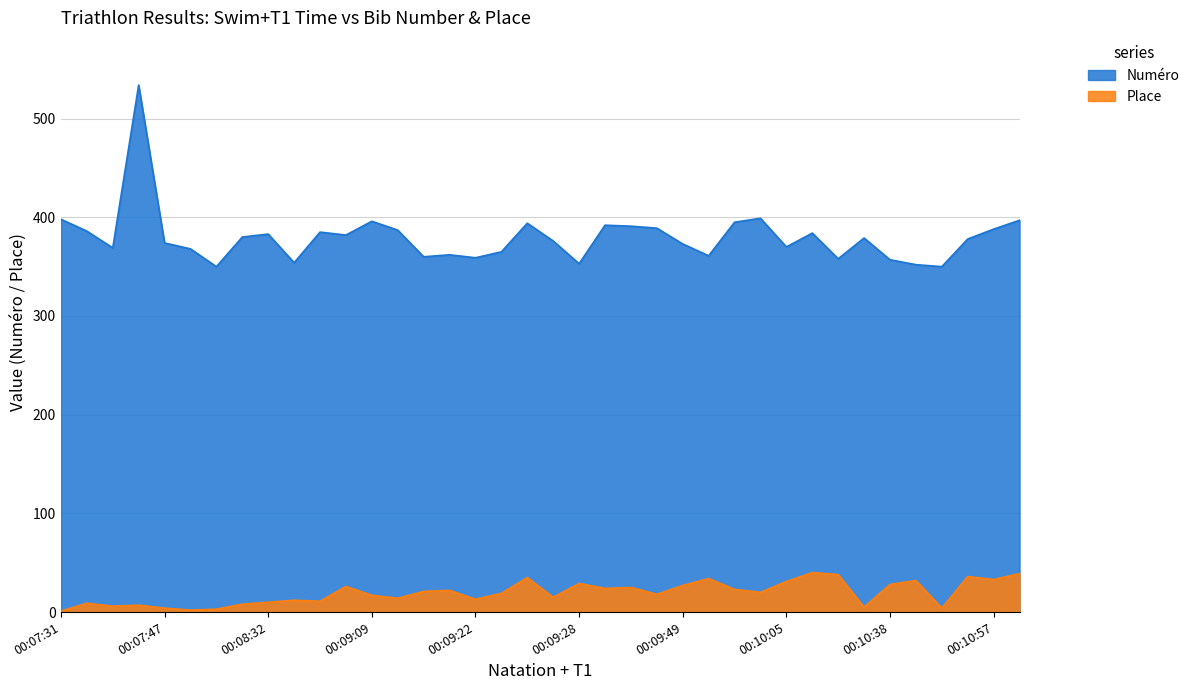

What is the minimum value for Place?

1